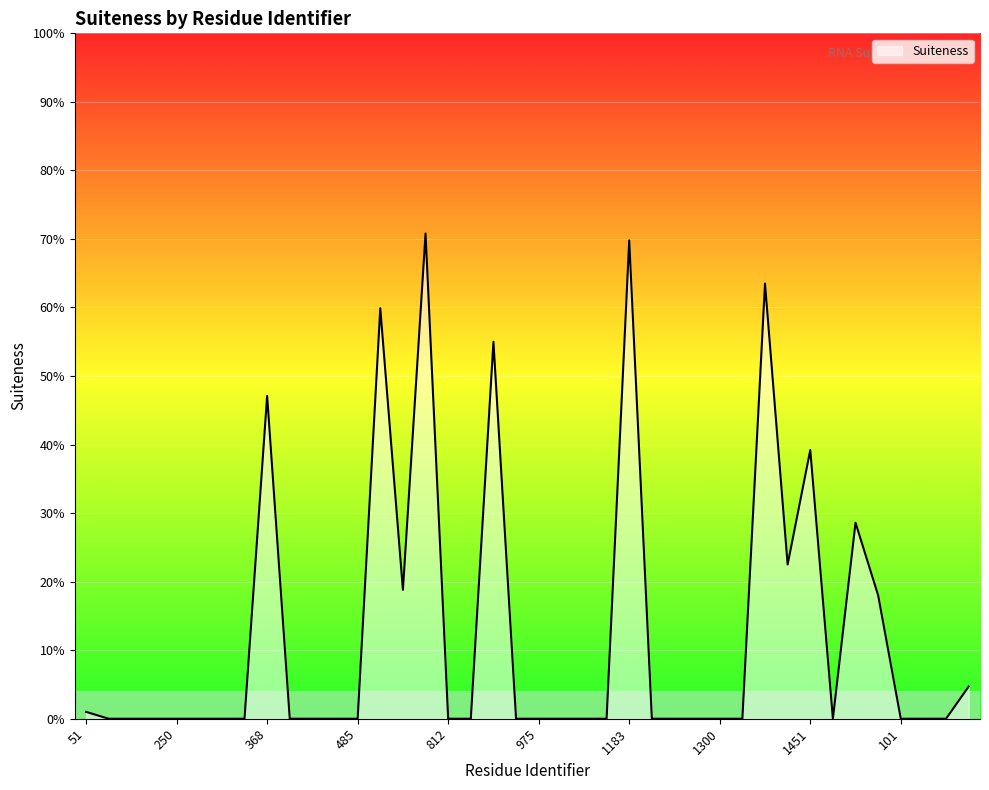

Does the chart have visible grid lines?

Yes